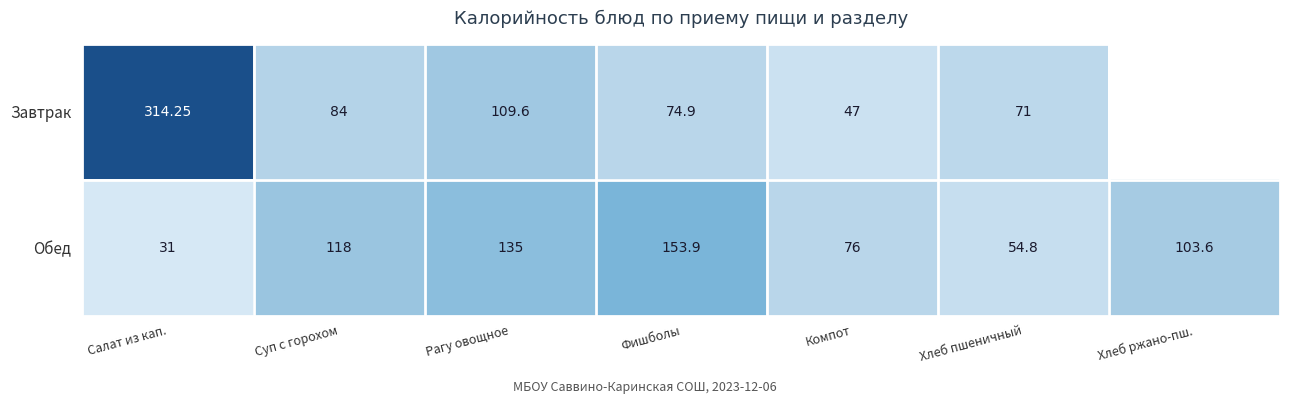

What is the total value across all series at Рагу овощное?

244.6